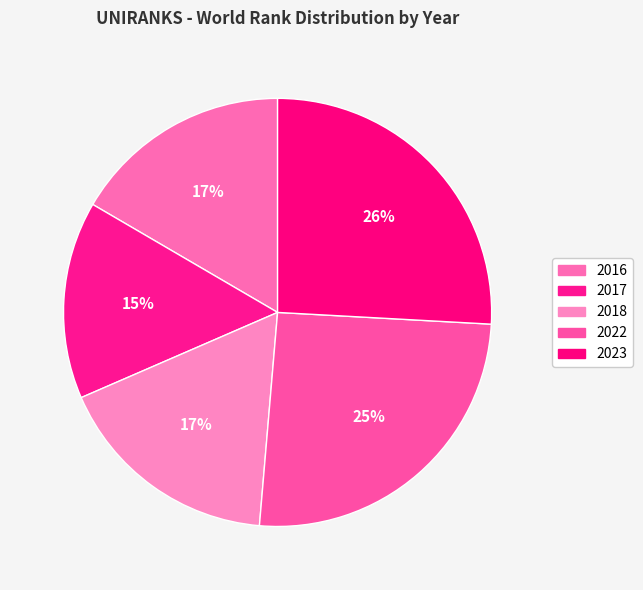

How many segments does this pie chart have?

5